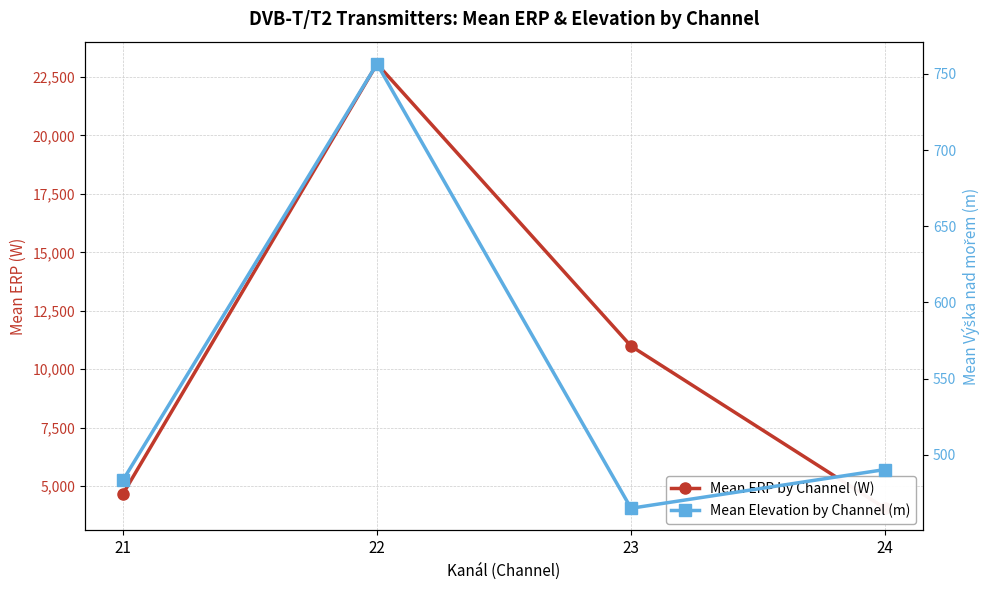

In Mean Elevation by Channel (m), how many points are lower than both neighbors (excluding endpoints)?

1